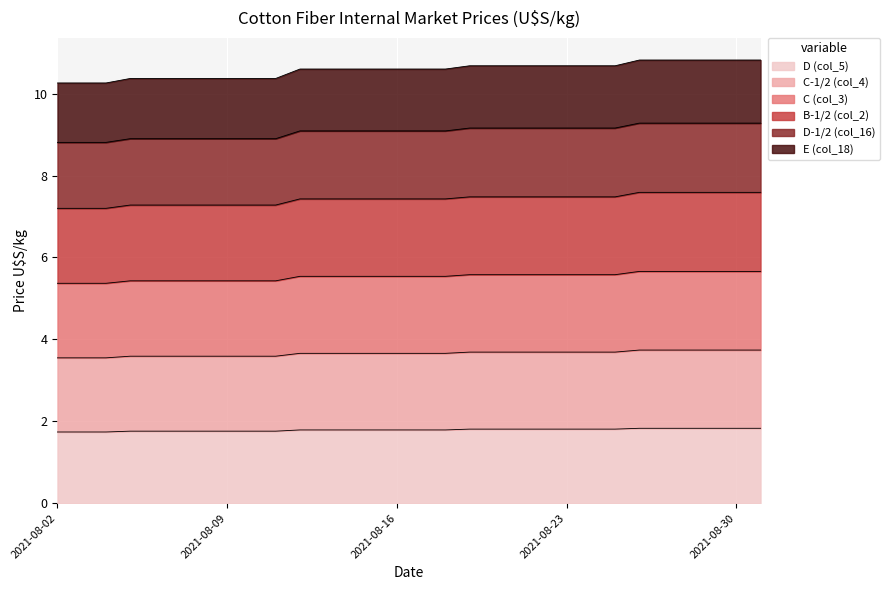

What is the lowest value of the D (col_5) series?

1.7